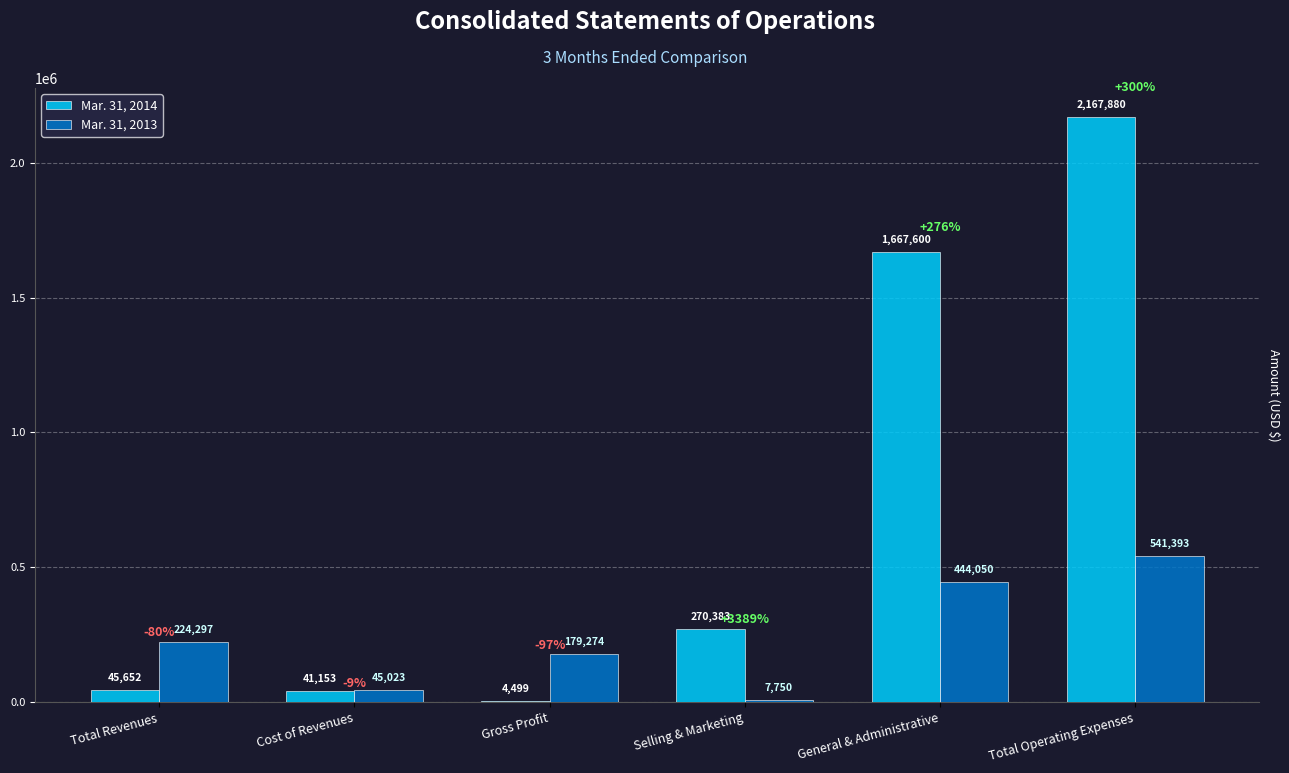

At which label does Mar. 31, 2013 reach its peak?

Total Operating Expenses